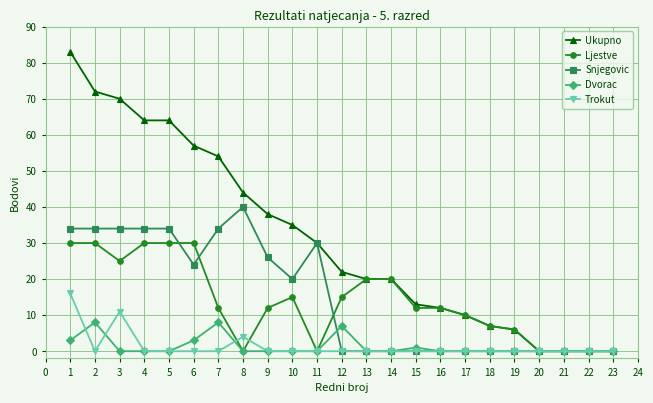

Is it true that Dvorac equals 3 at 6?

True